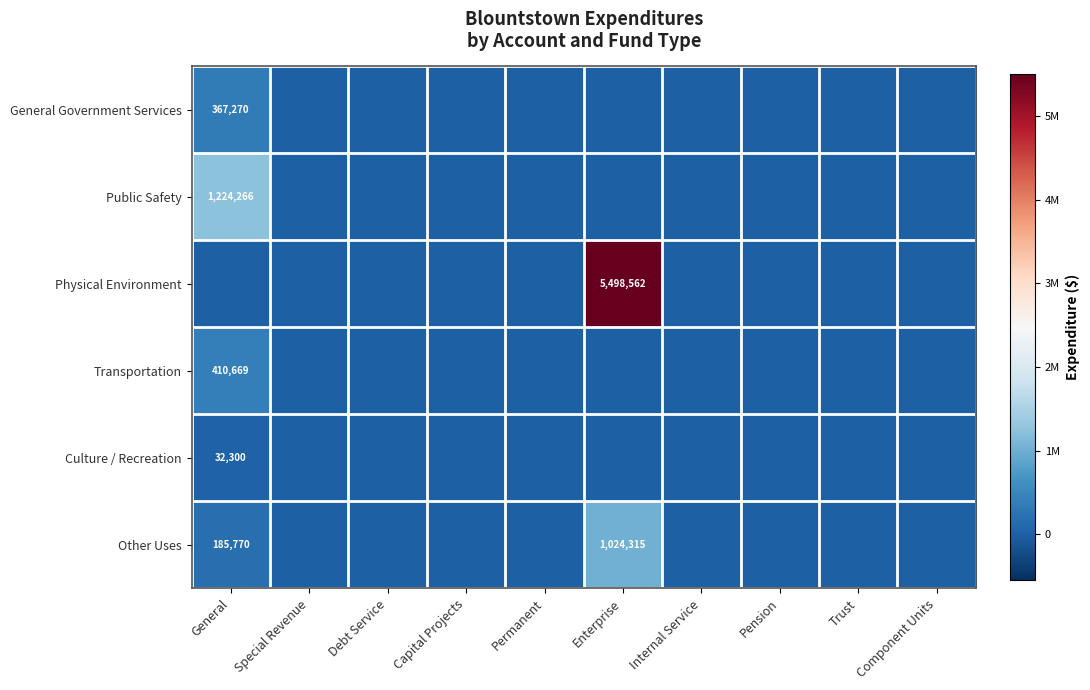

The value of Other Uses at General is 185770. True or false?

True